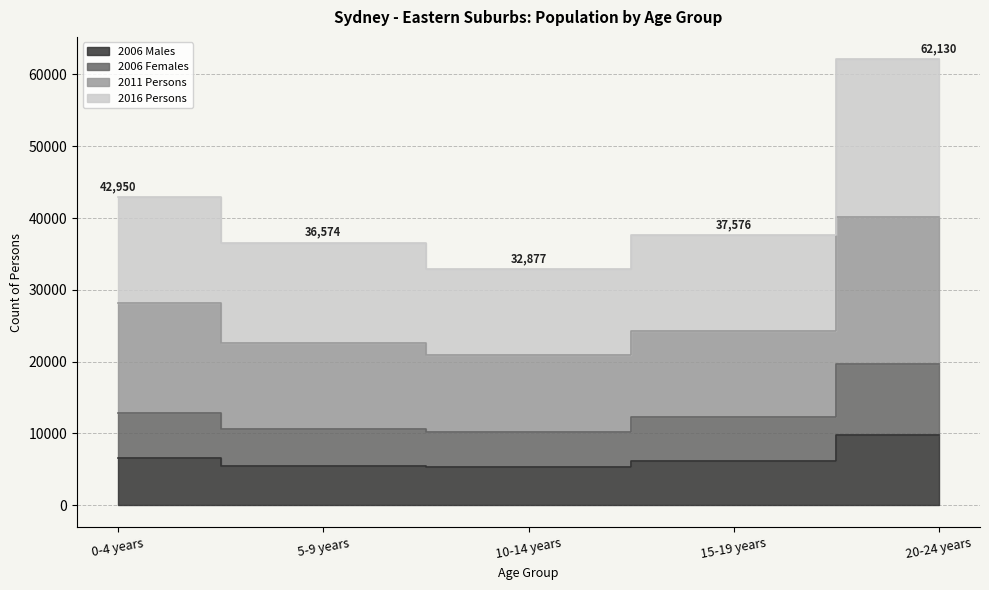

At how many categories does at least one series exceed 14002?

5